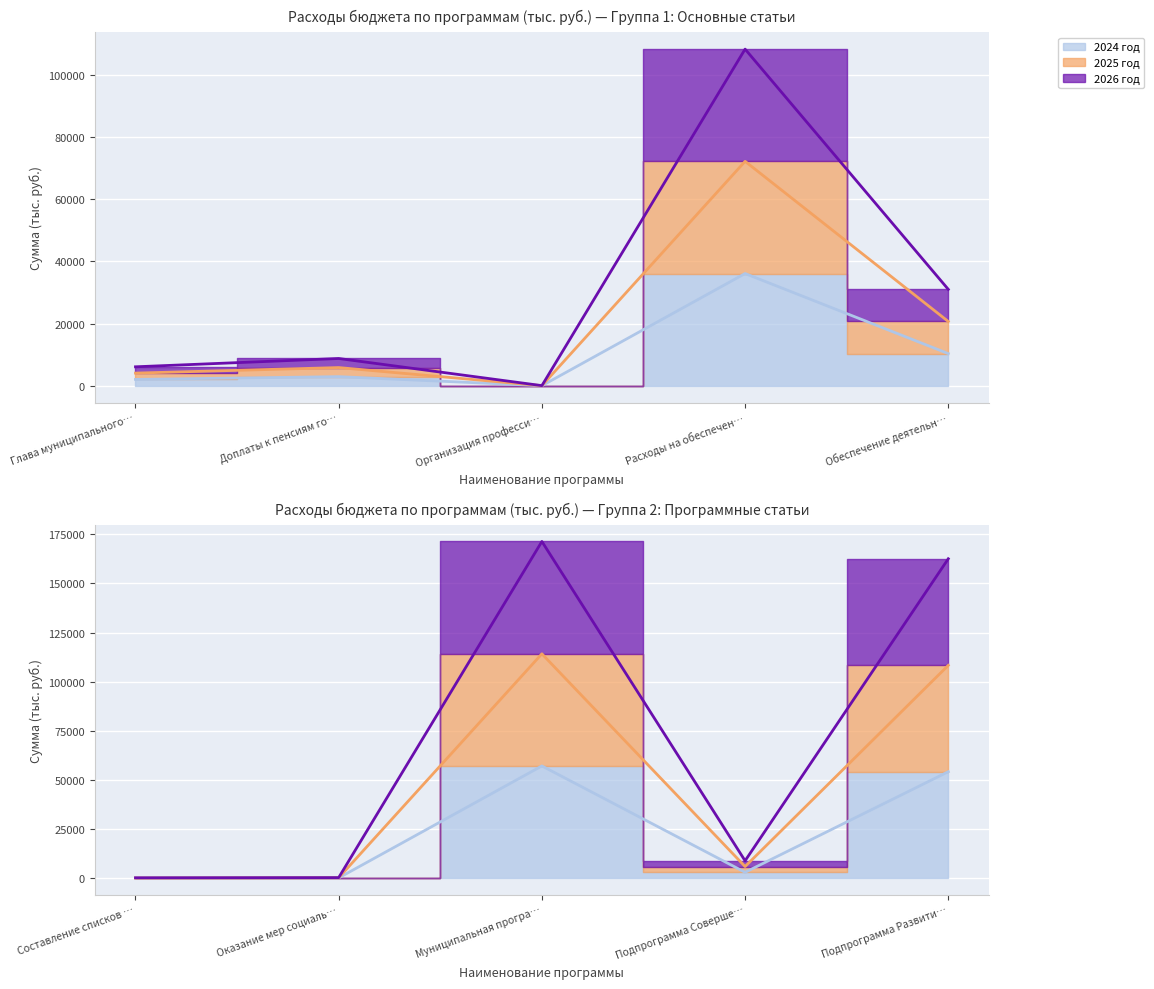

Which series changed the most between Составление списков … and Оказание мер социаль…?

Линия 2025 год